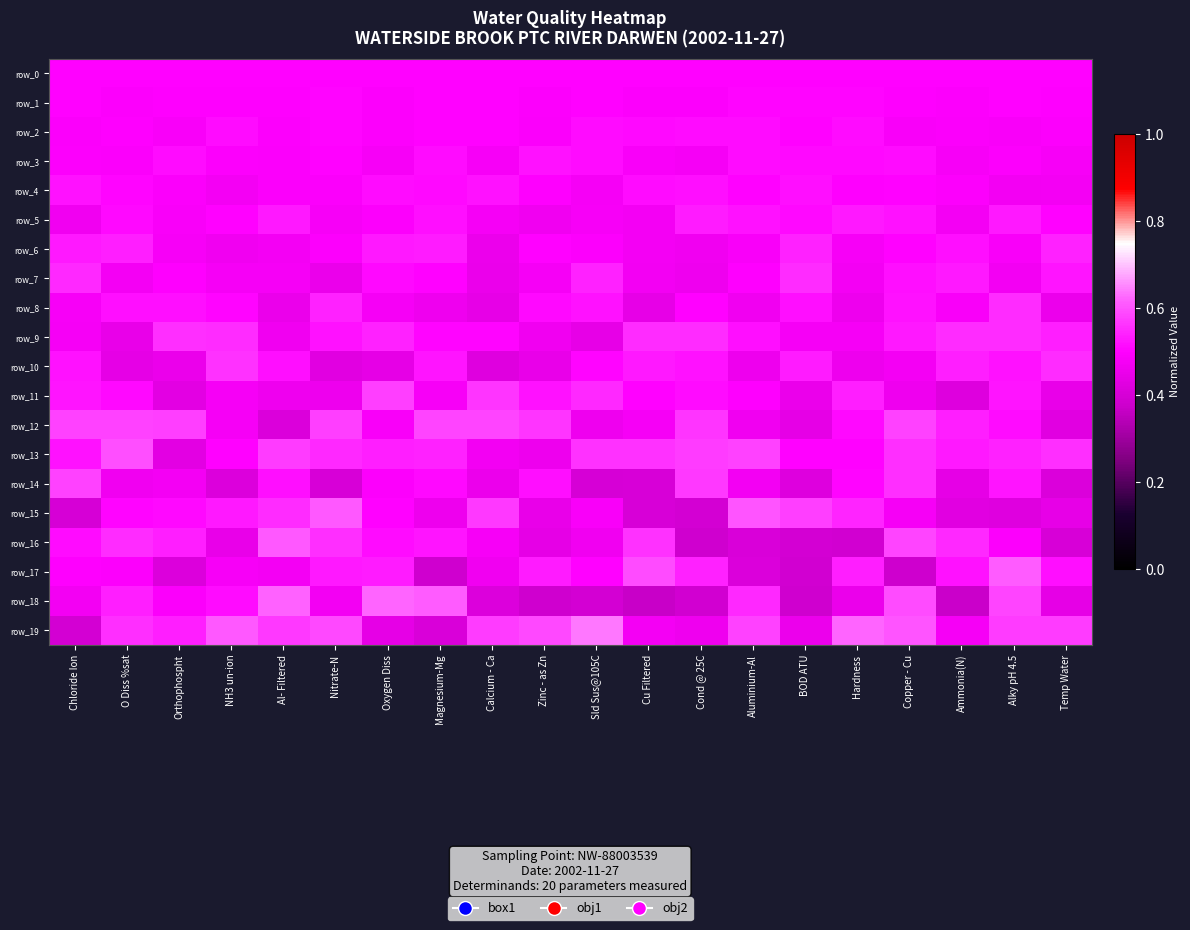

Rank the series at Cond @ 25C from highest to lowest value.

row_13, row_14, row_12, row_9, row_17, row_5, row_10, row_4, row_2, row_11, row_8, row_0, row_1, row_3, row_6, row_19, row_7, row_15, row_18, row_16